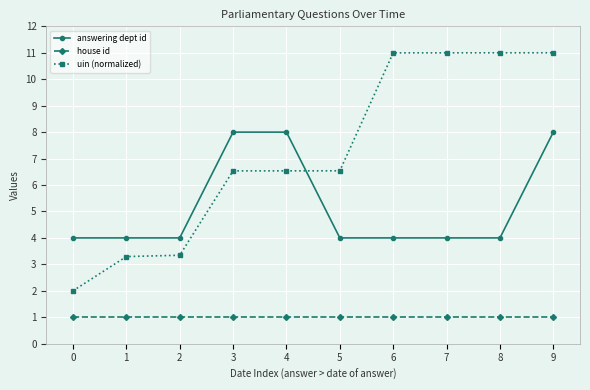

Read the answering dept id value at 5.

4.0